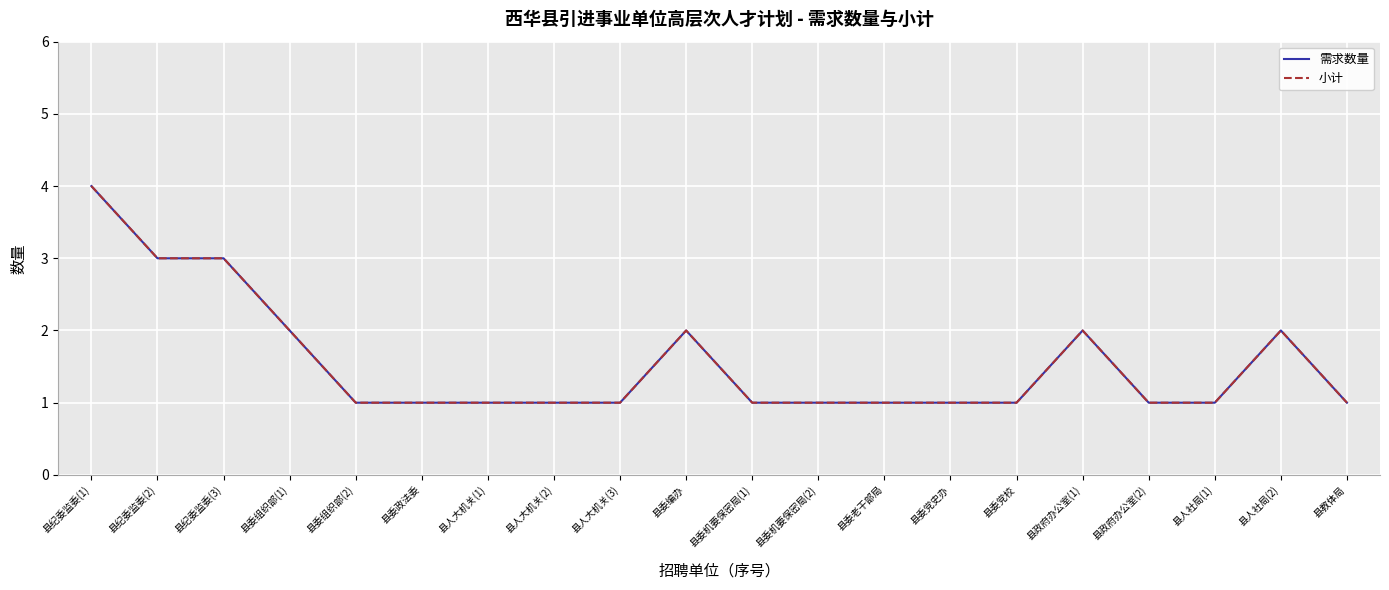

Does the chart have visible grid lines?

Yes